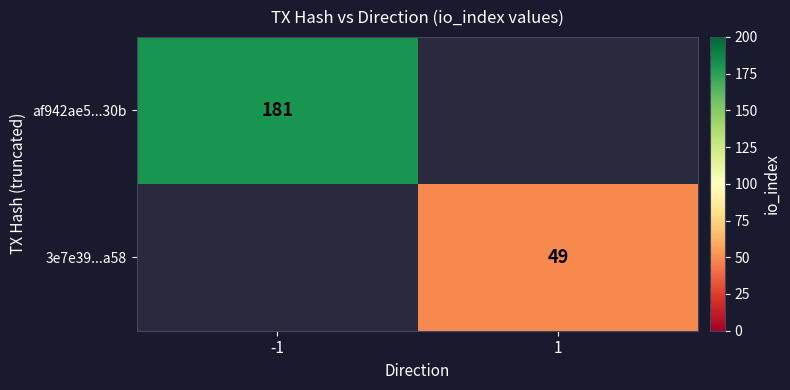

Is it true that 3e7e39...a58 equals 85 at 1?

False